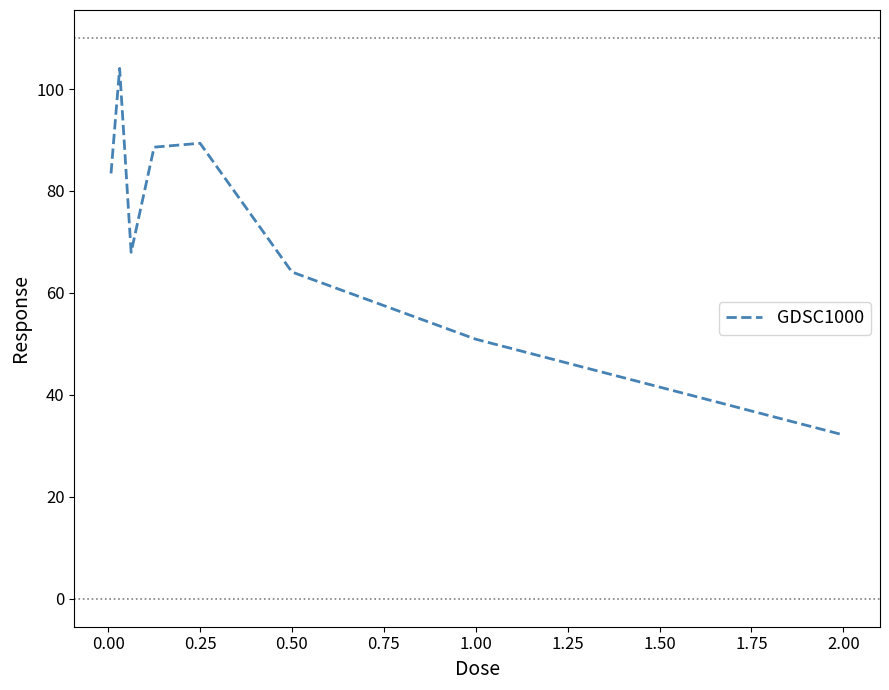

What is the greatest value displayed?

104.0